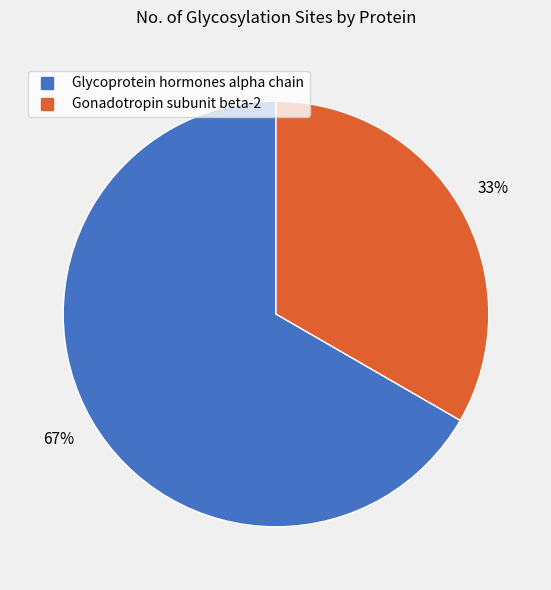

The Gonadotropin subunit beta-2 slice represents 20% of the pie. True or false?

False